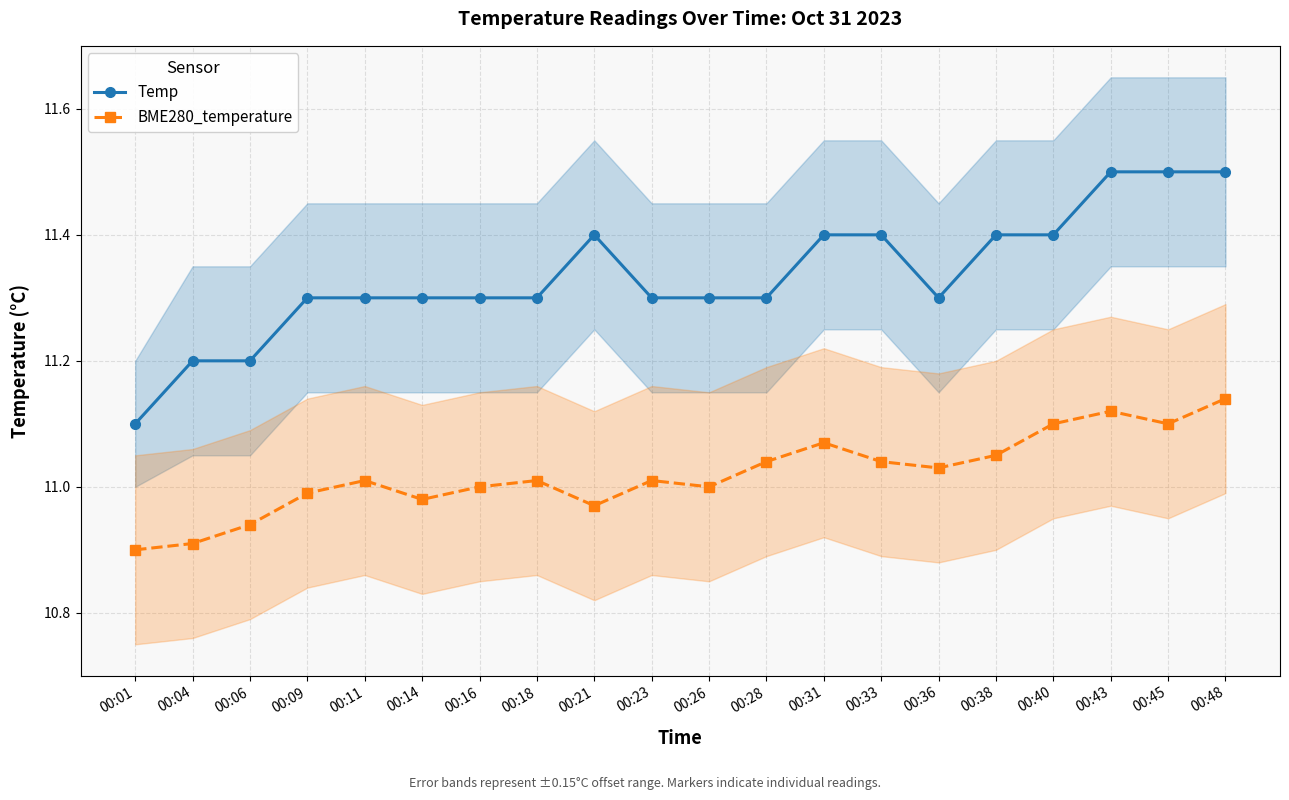

Does the chart have visible grid lines?

Yes